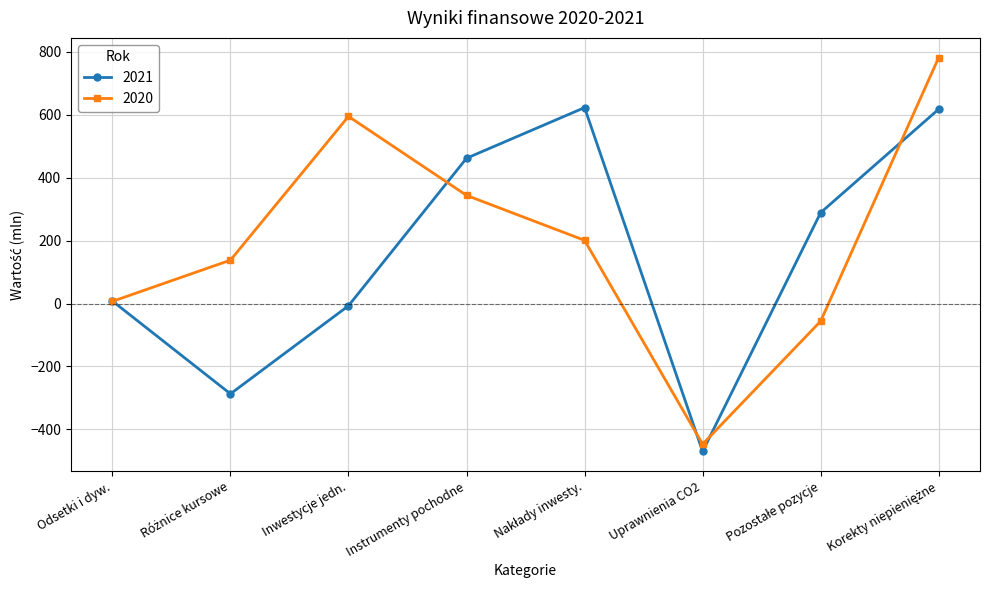

The 2021 series shows 314 at Instrumenty pochodne. True or false?

False